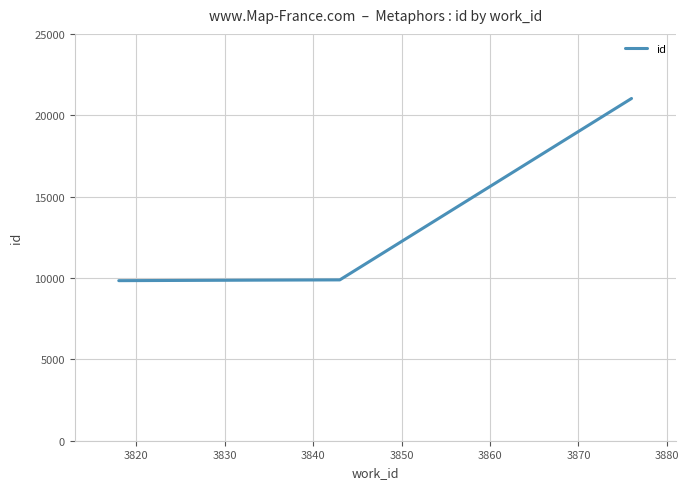

What is the sum of all values?

50618